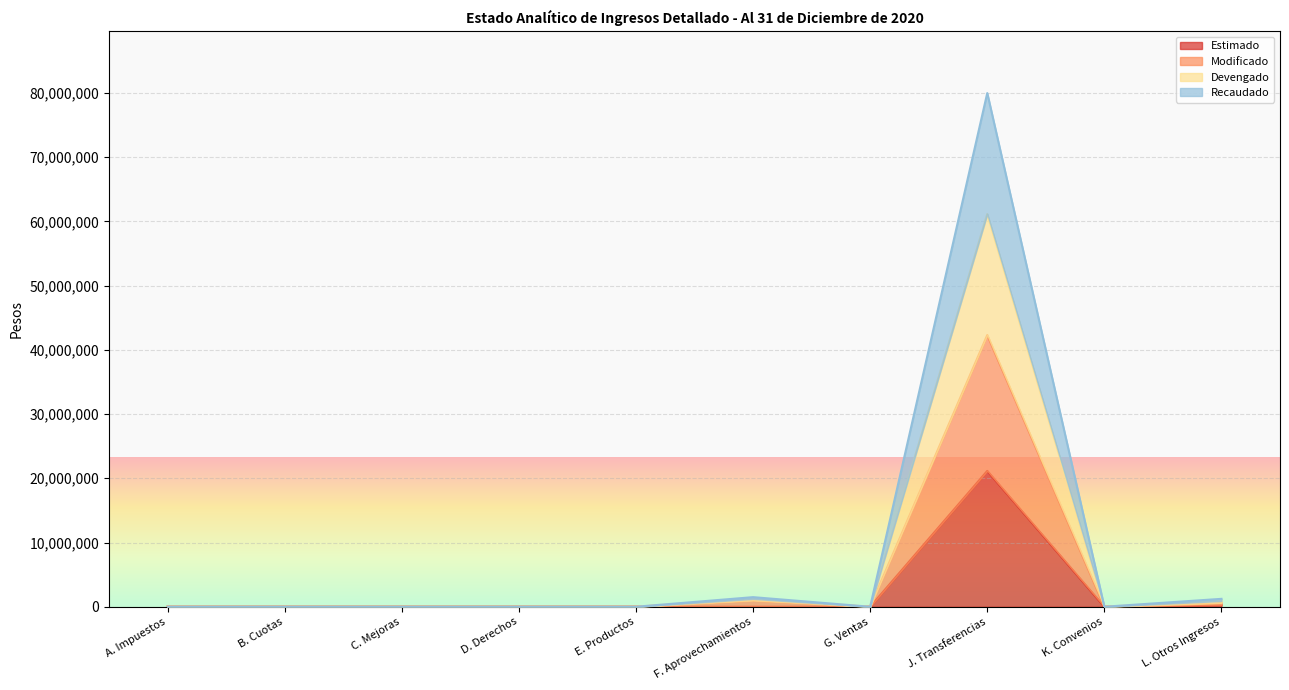

What position from the right is A. Impuestos?

10